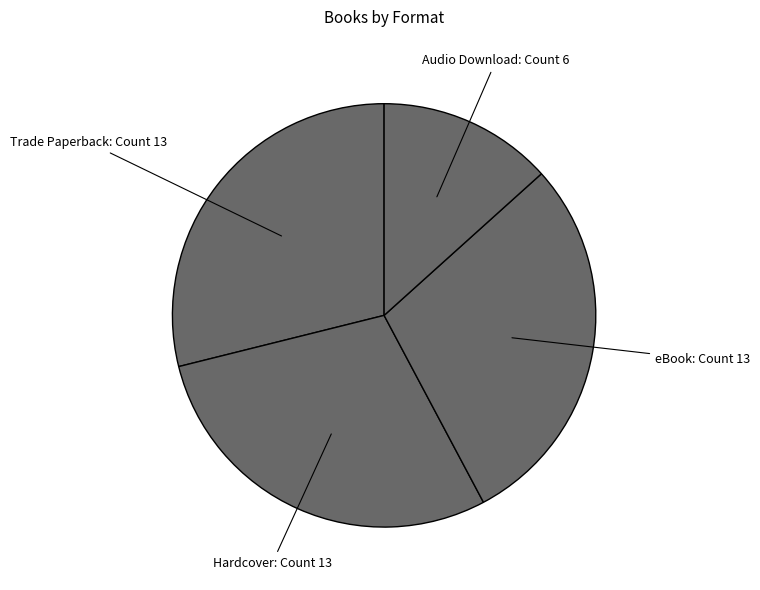

Count the number of slices in the pie.

4